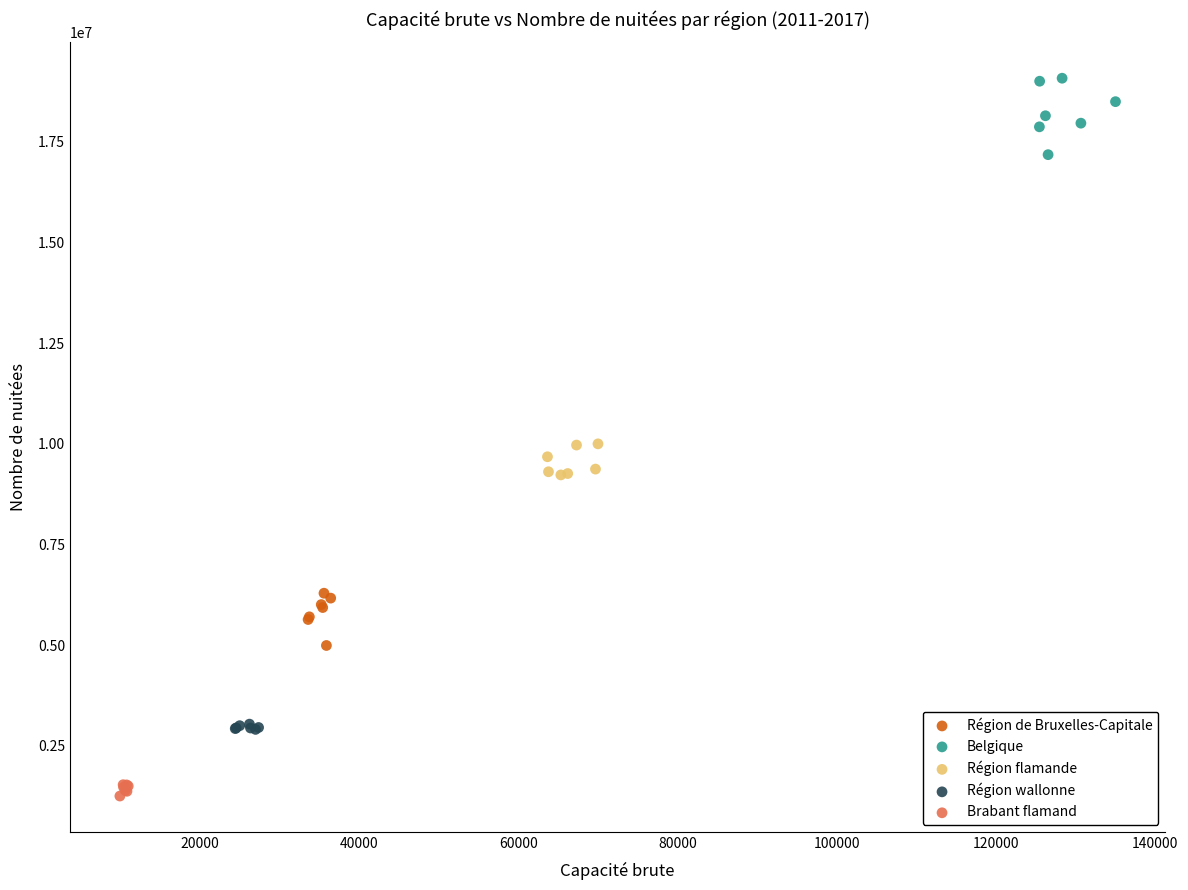

Which series has the largest Y range (max minus min)?

Belgique